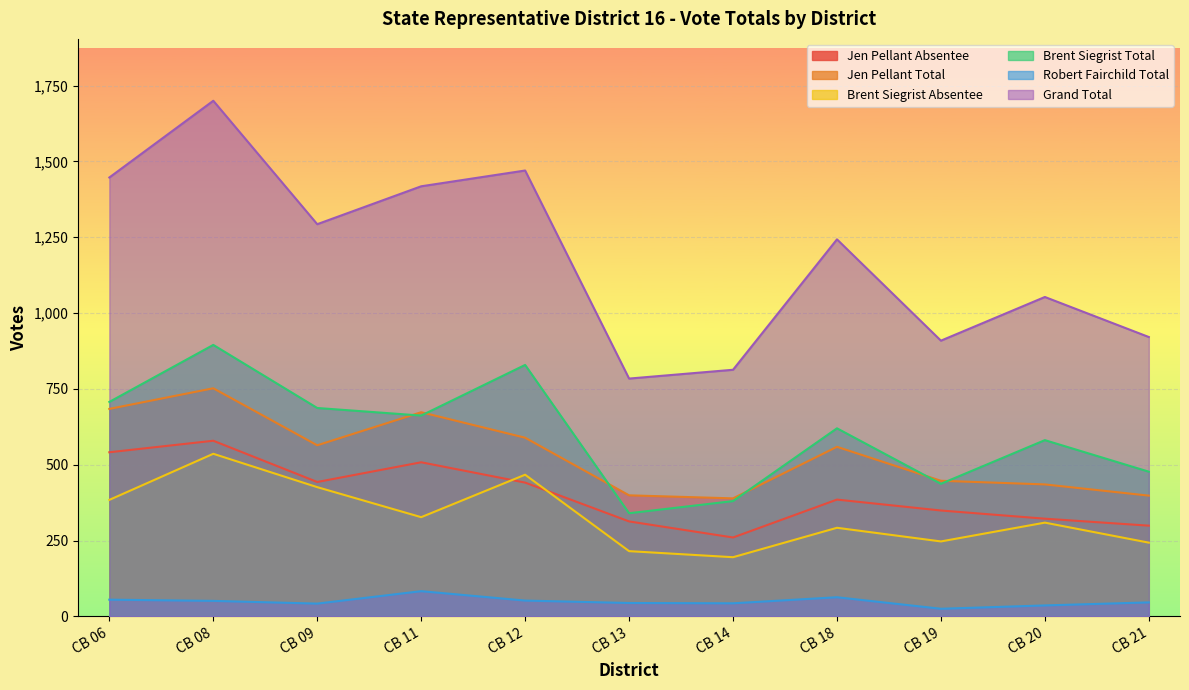

At which label does Brent Siegrist Total first exceed 620?

CB 06